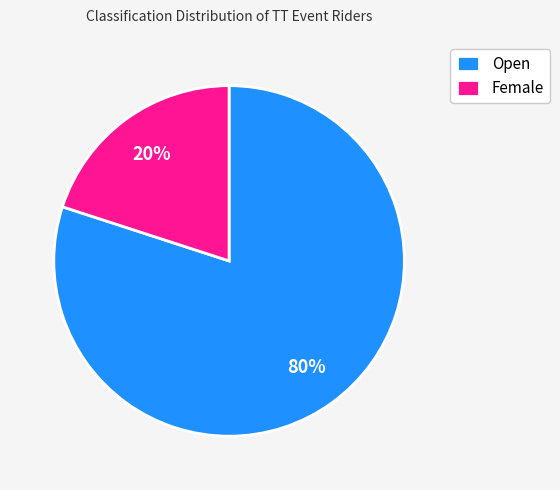

Which has a higher value, Female or Open?

Open